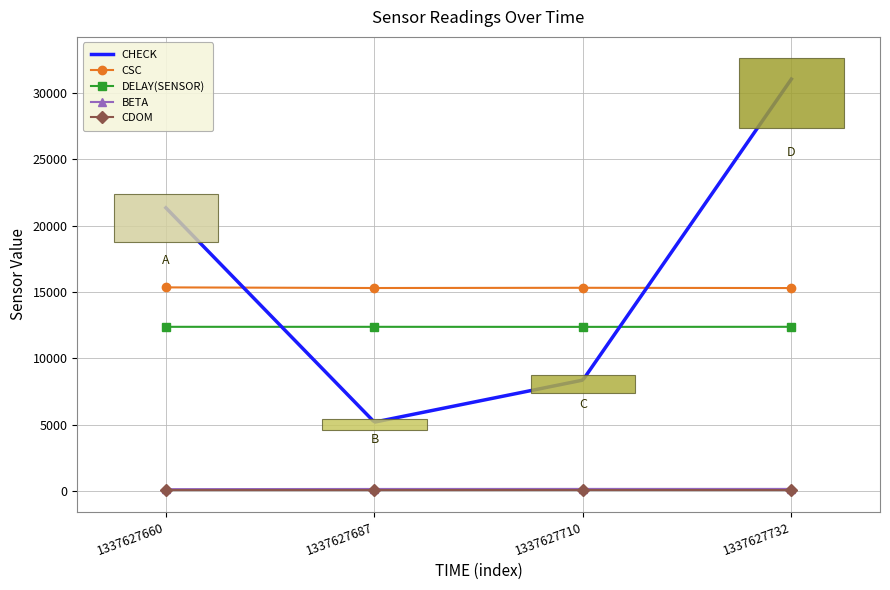

List the labels in order of BETA value, largest first.

1337627710, 1337627732, 1337627687, 1337627660